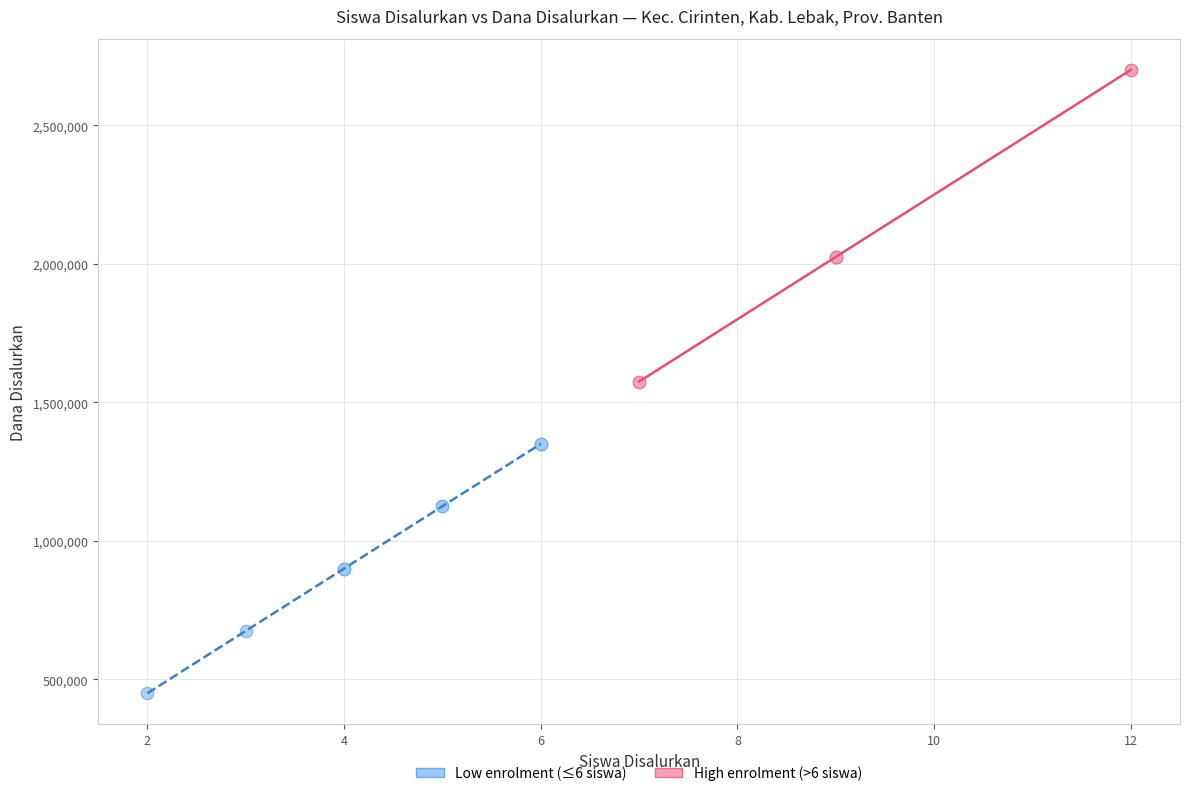

Which series contains the lowest Y value?

Low enrolment (≤6 siswa)